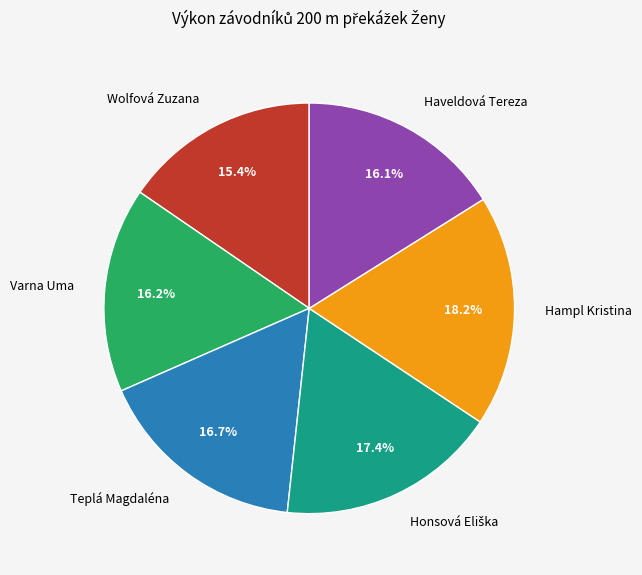

To the nearest percent, what is the difference between the Haveldová Tereza and Teplá Magdaléna slice percentages?

1%